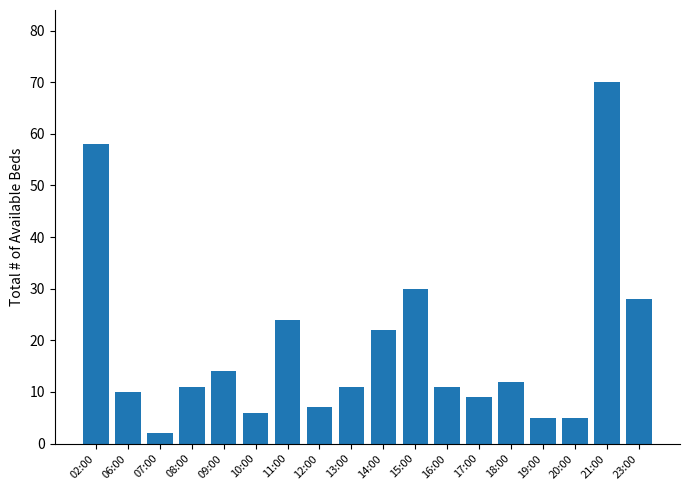

The chart shows a value of 14 at 15:00. True or false?

False